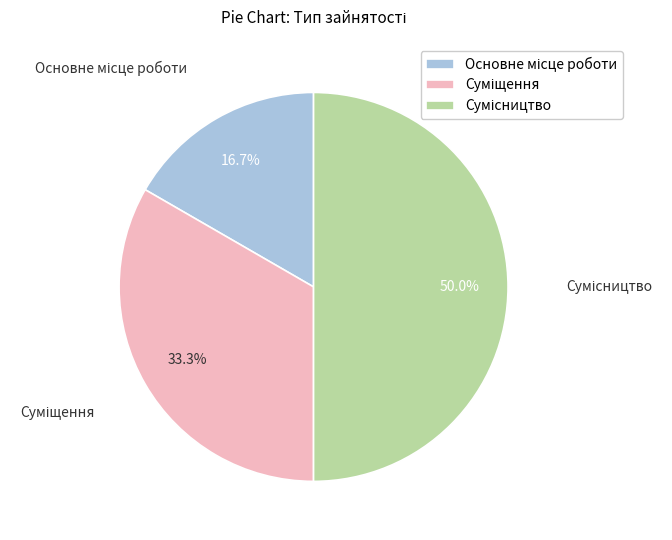

Is it true that Основне місце роботи is 17% of the pie?

True